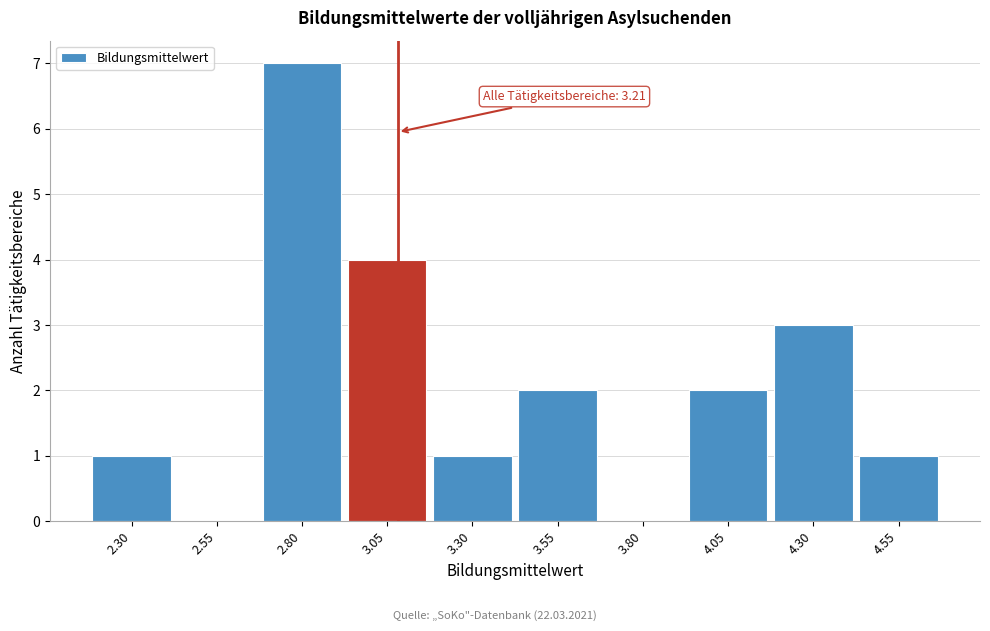

Reading left to right, extract all data points from this chart.

2.30=1	2.55=0	2.80=7	3.05=4	3.30=1	3.55=2	3.80=0	4.05=2	4.30=3	4.55=1